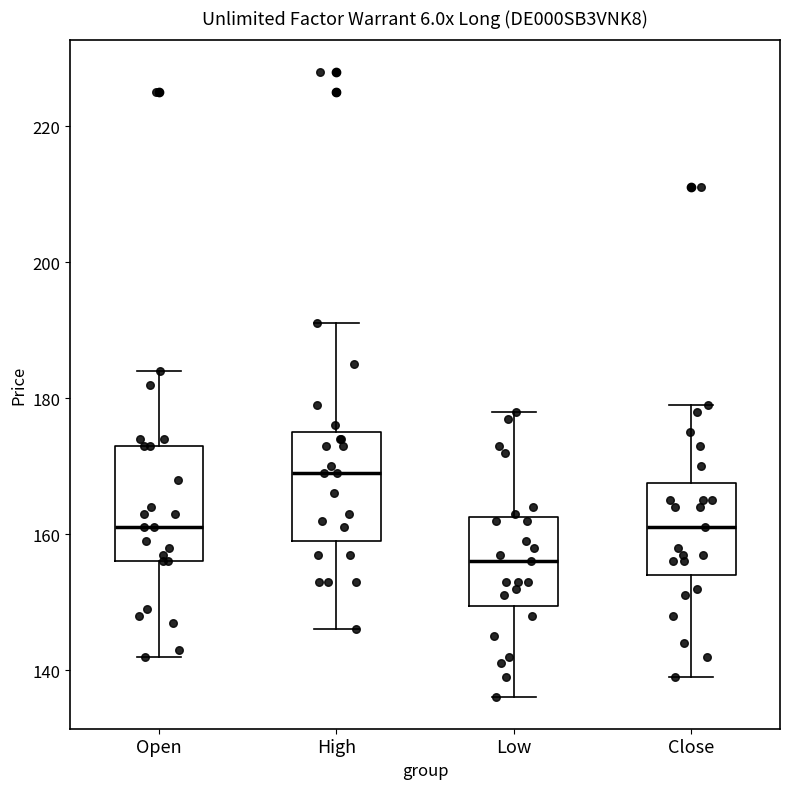

Reading left to right, transcribe this box plot: for each box, give where its median line is, the range the box spans, and where its two whiskers end, as read against the y-axis. The values are not printed on the chart, so give them approximately, as read against the axis.

Open: median 162, box 156 to 174, whiskers 142 to 184
High: median 170, box 160 to 176, whiskers 146 to 192
Low: median 156, box 150 to 162, whiskers 136 to 178
Close: median 162, box 154 to 168, whiskers 140 to 180